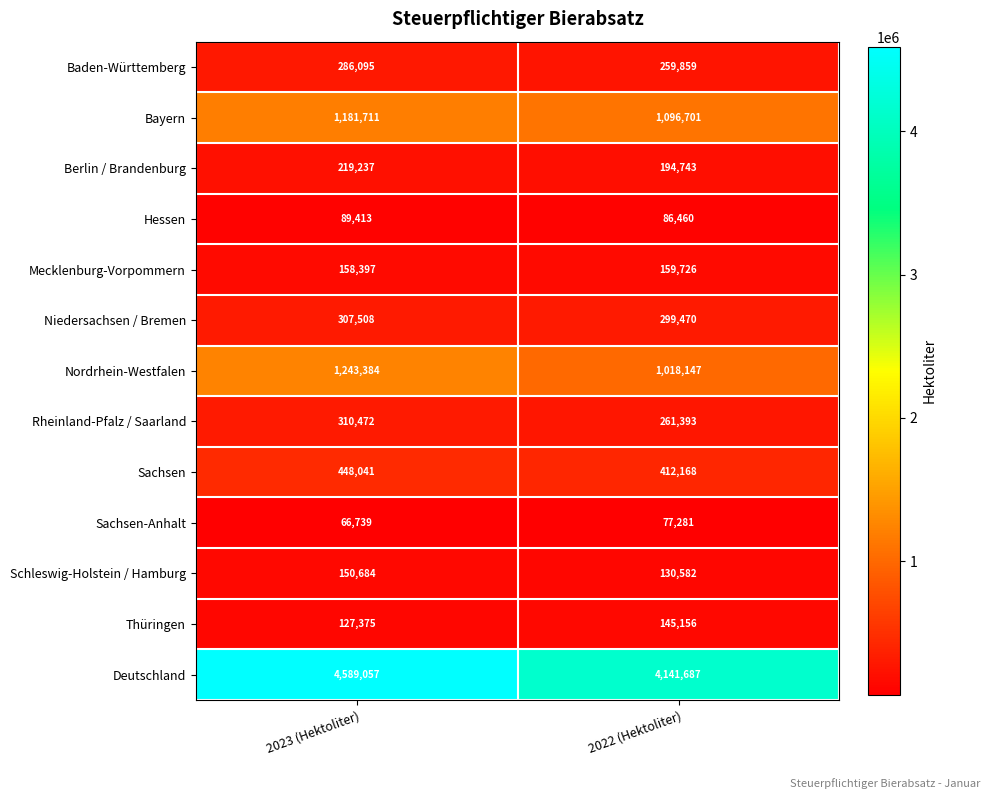

What value does the Niedersachsen / Bremen series have at 2022 (Hektoliter)?

299470